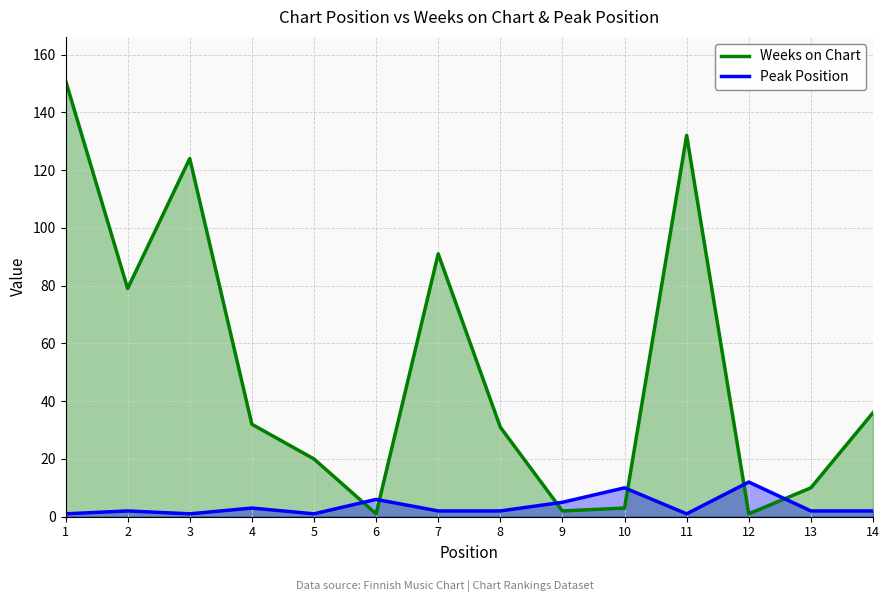

Which series has the largest total across all categories?

Weeks on Chart